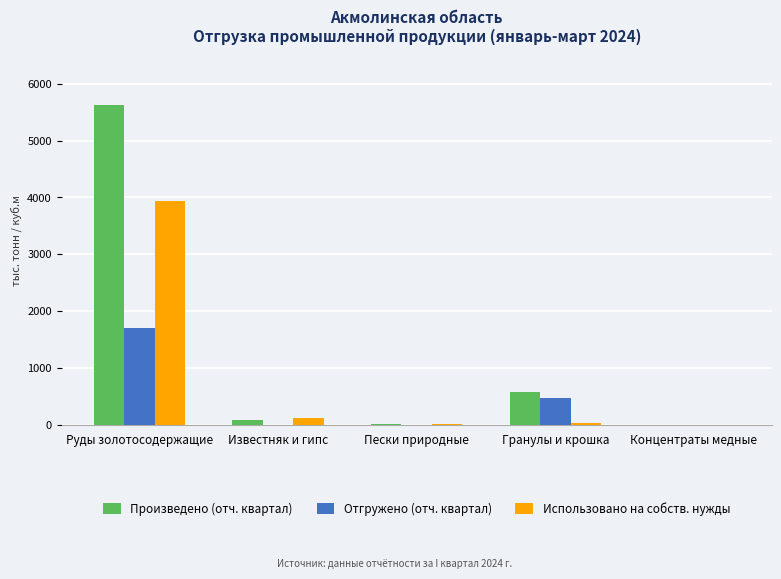

What is the difference between the Отгружено (отч. квартал) values at Пески природные and Руды золотосодержащие?

1695.8